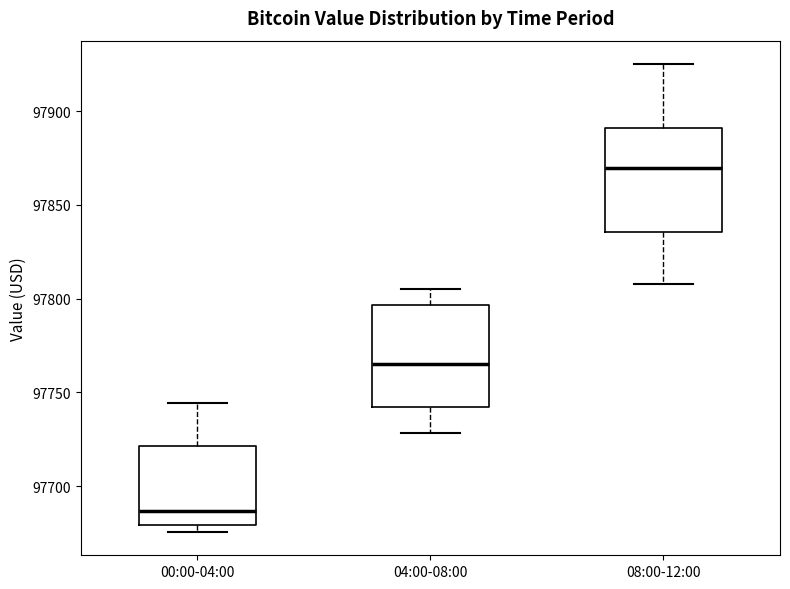

Reading left to right, read every box against the y-axis: the position of its median line, the range the box covers, and the ends of its whiskers. The values are not printed on the chart, so give them approximately, as read against the axis.

00:00-04:00: median 97685, box 97680 to 97720, whiskers 97675 to 97745
04:00-08:00: median 97765, box 97740 to 97795, whiskers 97730 to 97805
08:00-12:00: median 97870, box 97835 to 97890, whiskers 97810 to 97925